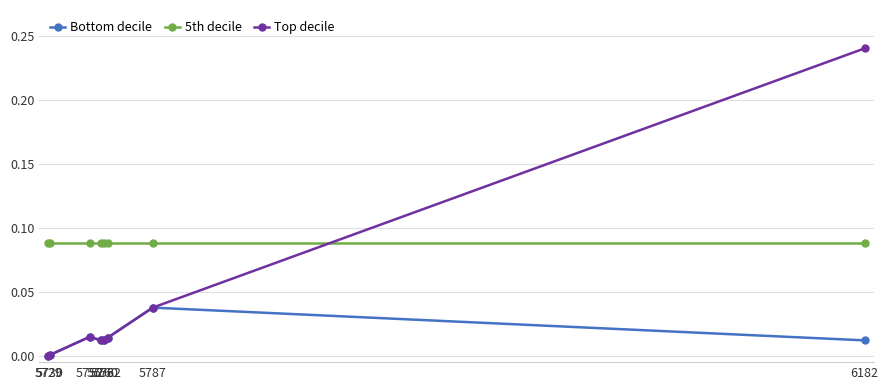

Which series has the largest range (max minus min)?

Top decile